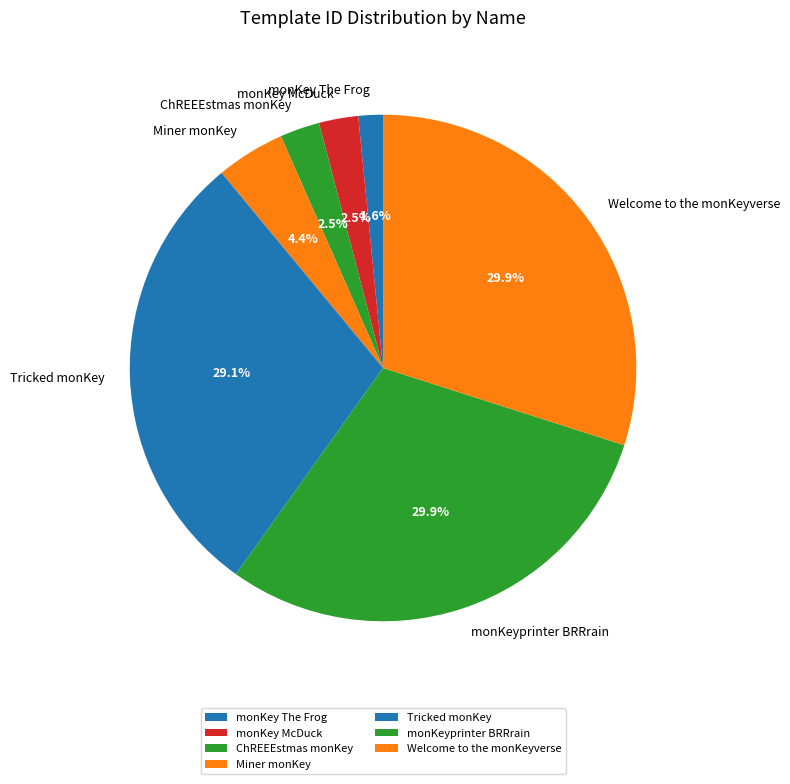

Which slice is the smallest?

monKey The Frog